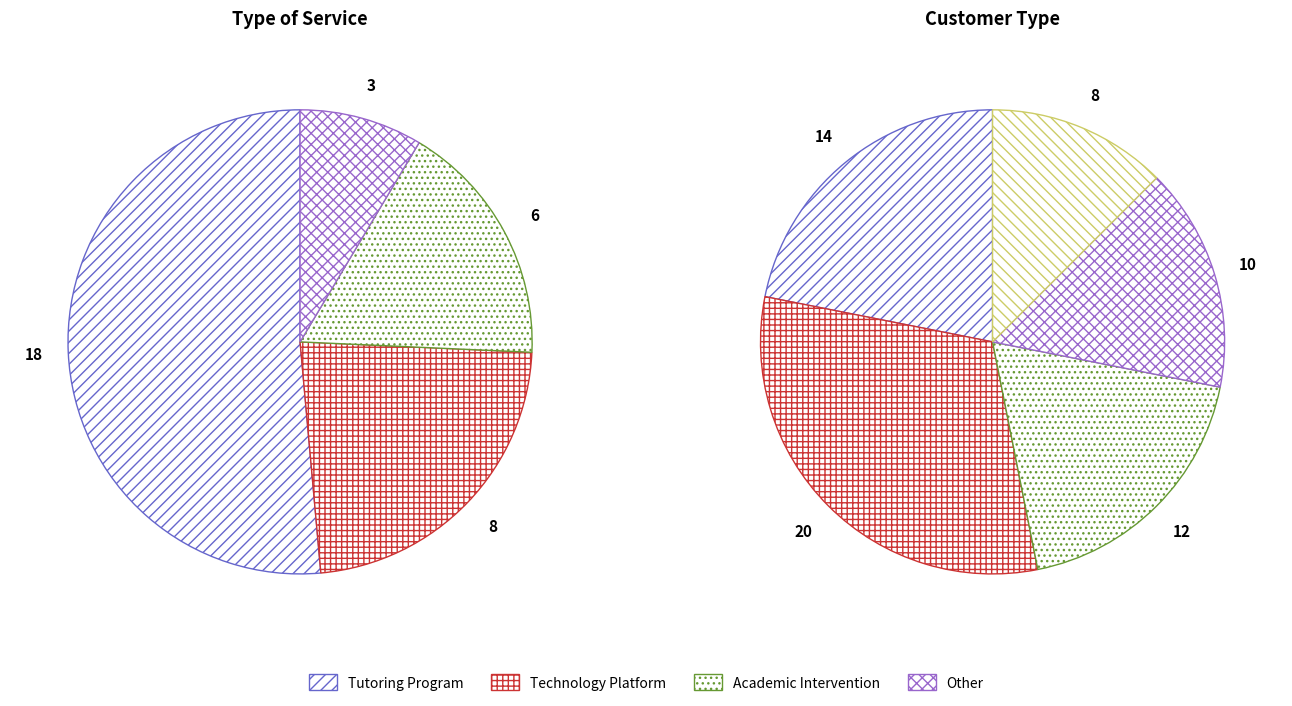

To the nearest percent, what is the combined percentage of Technology Platform and Other?

31%